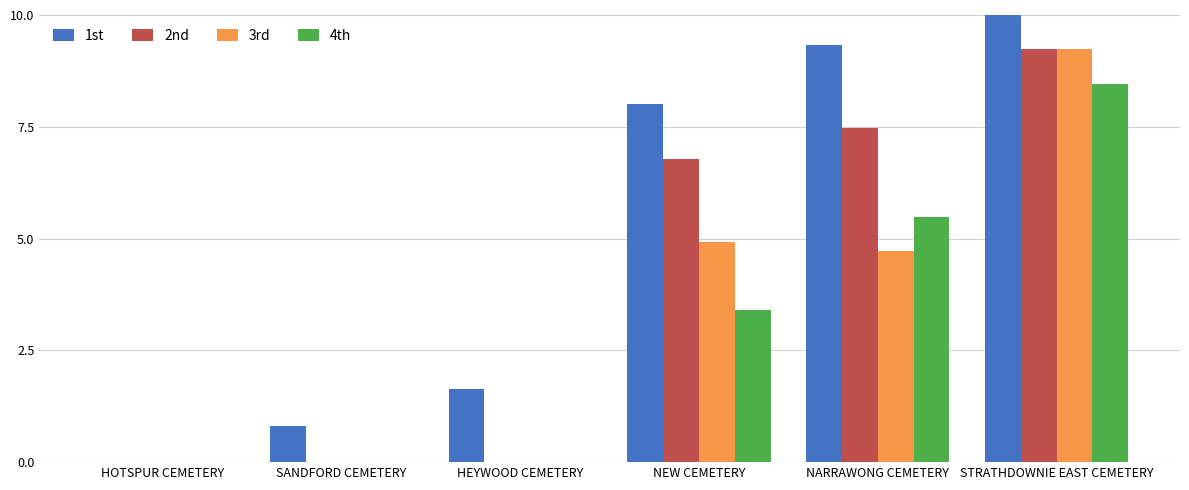

What is the label of the 5th bar from the right?

SANDFORD CEMETERY